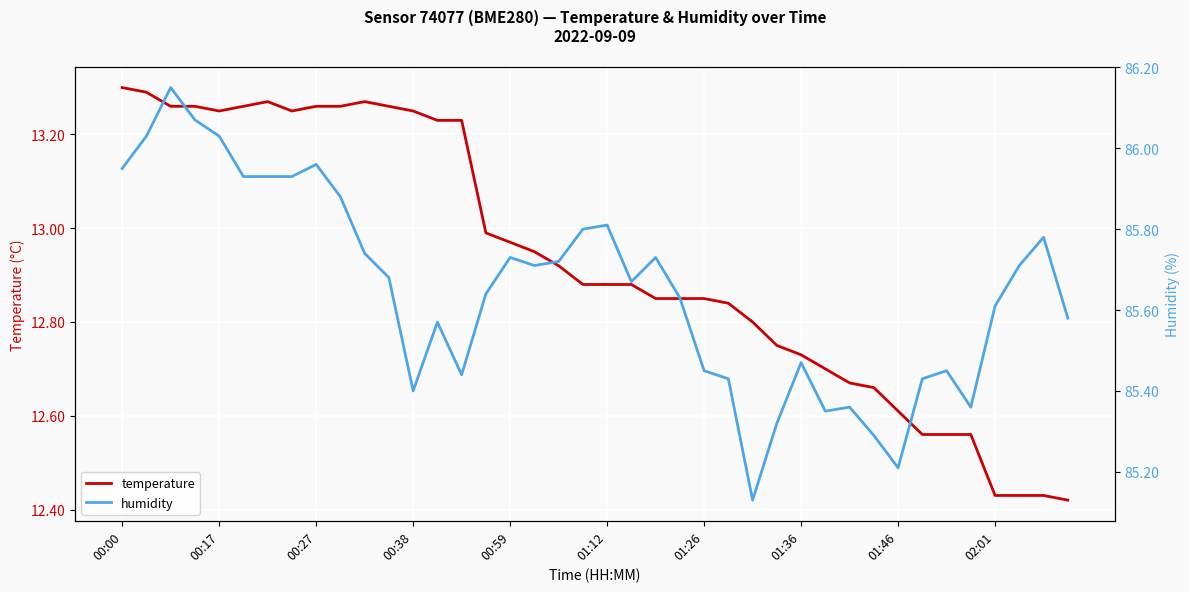

Is the value of temperature at 23 greater than the value of humidity at 31?

No